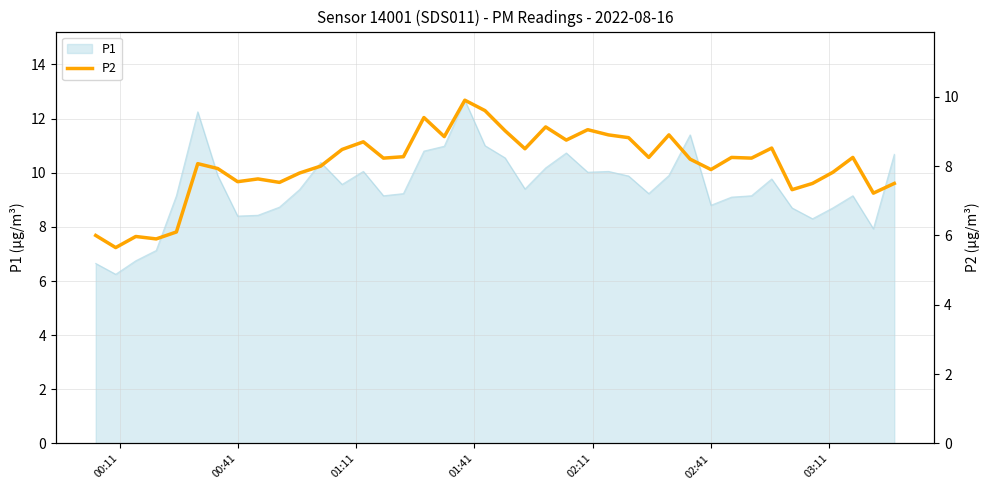

What is the maximum value for P1?

12.7